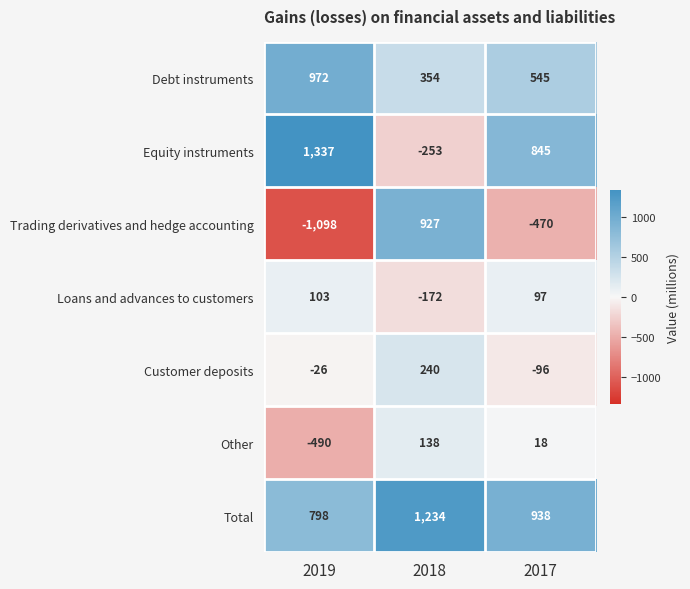

What is the approximate value of Customer deposits at 2019, to the nearest 10?

-30